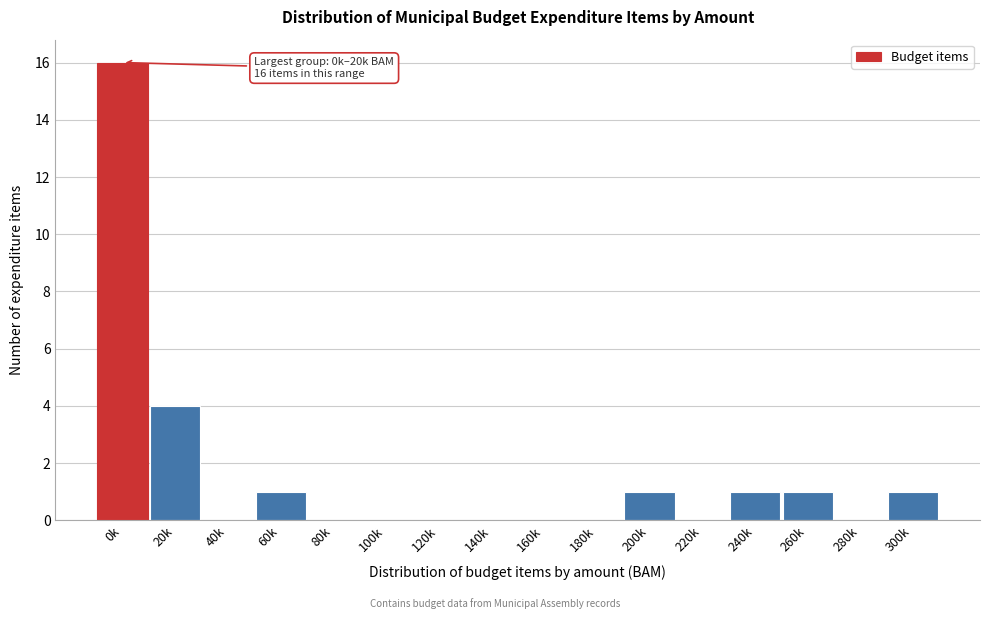

Reading left to right, list all the values displayed in this chart.

0k=16	20k=4	40k=0	60k=1	80k=0	100k=0	120k=0	140k=0	160k=0	180k=0	200k=1	220k=0	240k=1	260k=1	280k=0	300k=1